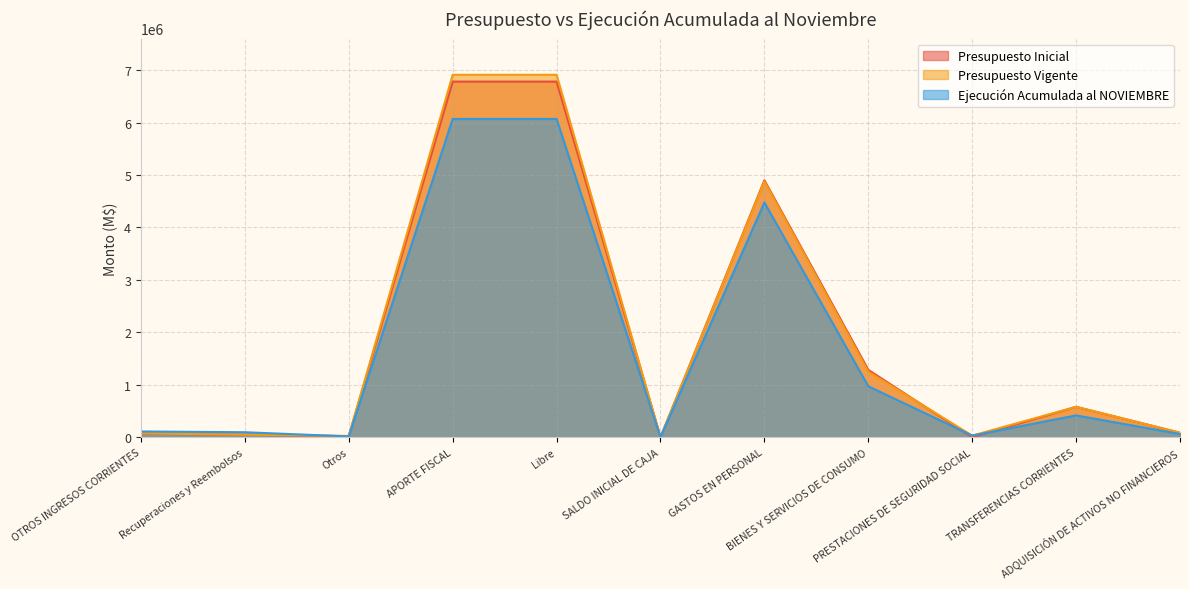

Between BIENES Y SERVICIOS DE CONSUMO and Otros, which is larger?

BIENES Y SERVICIOS DE CONSUMO